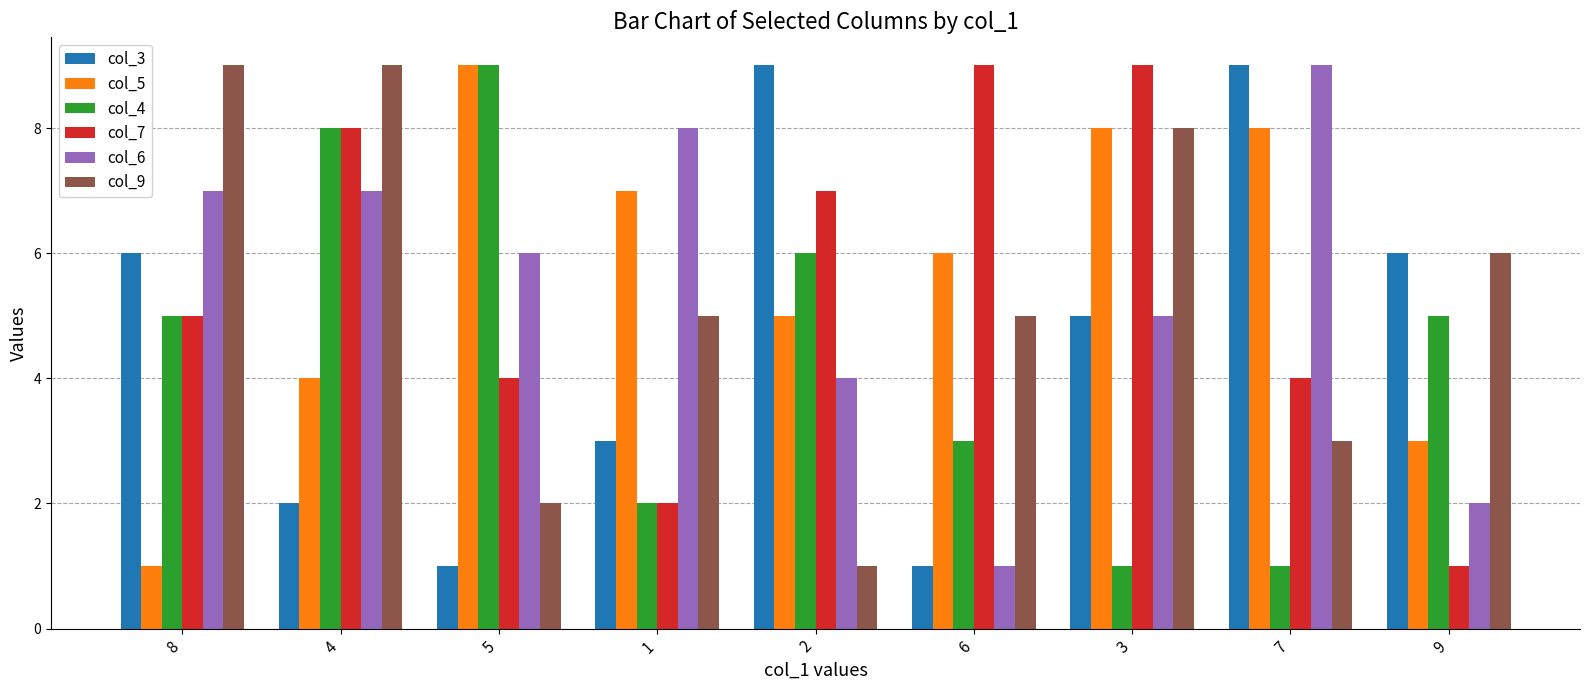

Reading left to right, transcribe all the data shown in this chart.

col_3: 8=6	4=2	5=1	1=3	2=9	6=1	3=5	7=9	9=6
col_5: 8=1	4=4	5=9	1=7	2=5	6=6	3=8	7=8	9=3
col_4: 8=5	4=8	5=9	1=2	2=6	6=3	3=1	7=1	9=5
col_7: 8=5	4=8	5=4	1=2	2=7	6=9	3=9	7=4	9=1
col_6: 8=7	4=7	5=6	1=8	2=4	6=1	3=5	7=9	9=2
col_9: 8=9	4=9	5=2	1=5	2=1	6=5	3=8	7=3	9=6